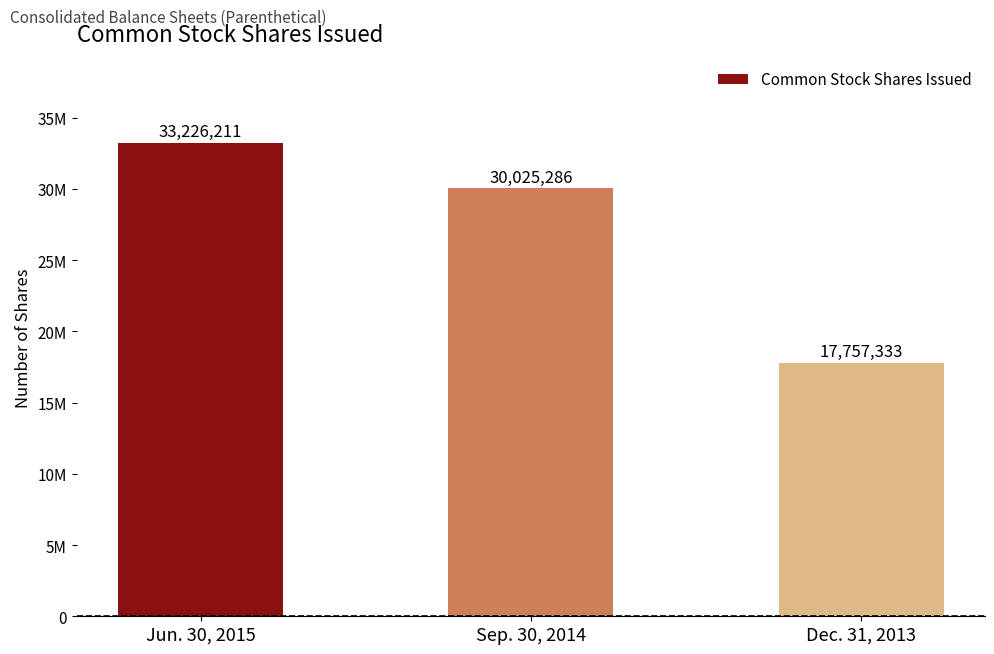

Are the bars horizontal?

No